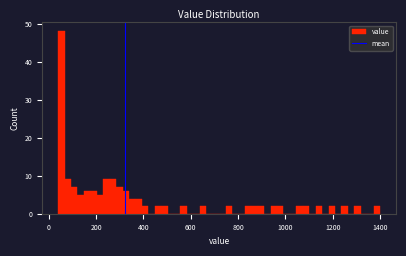

Read against the x-axis, roughly where is the centre of the tallest bar?

60